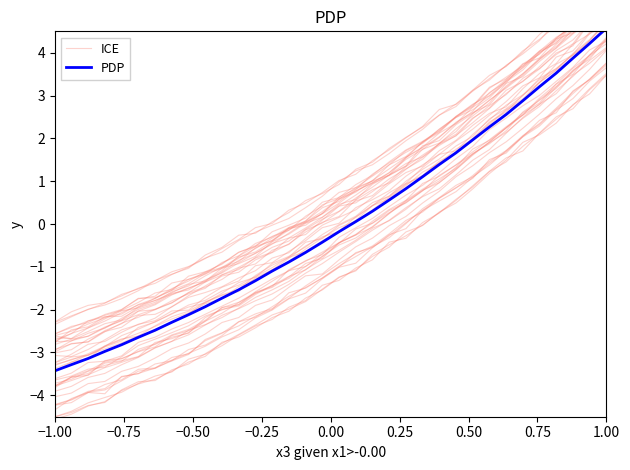

True or false: PDP has more than 2 points higher than both neighbors.

False